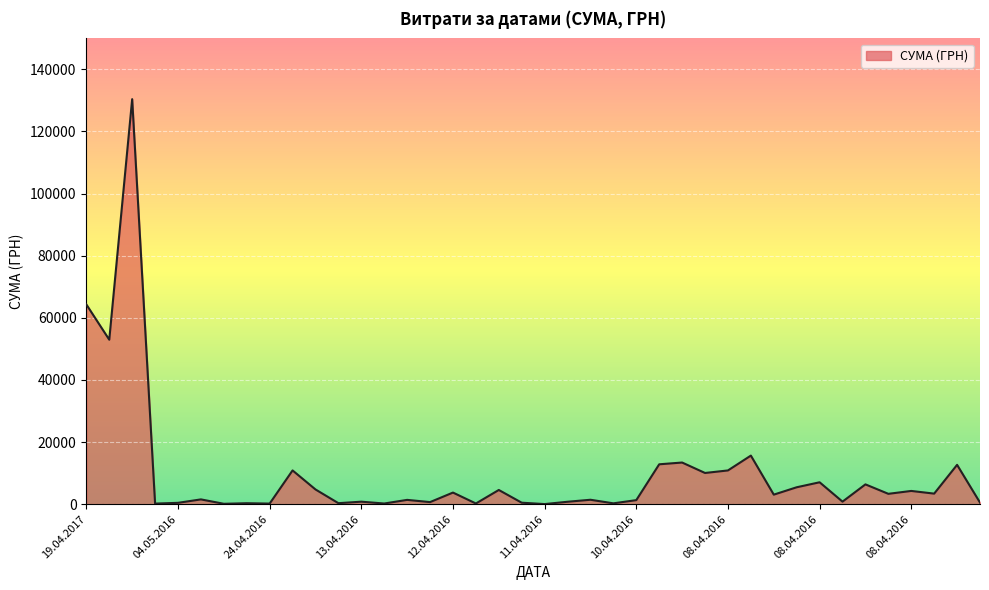

What is the difference between the maximum and minimum values?

130357.3